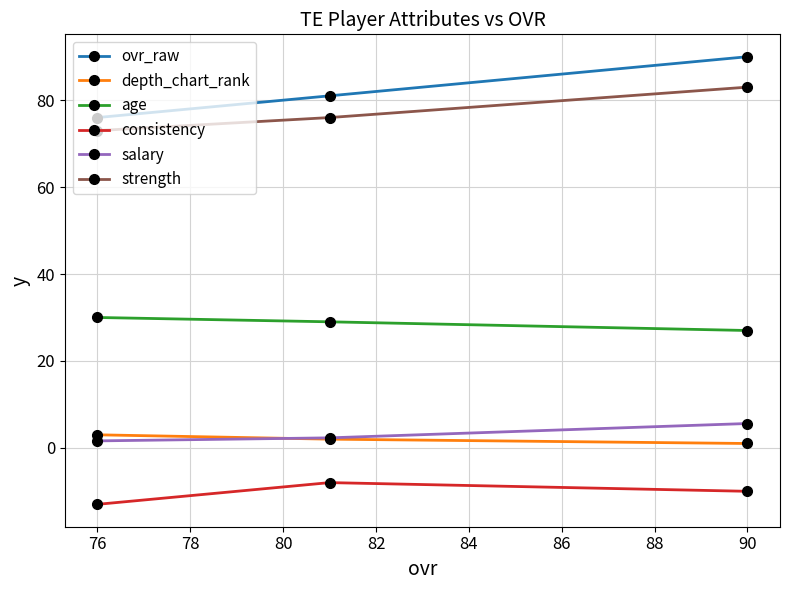

What is the maximum value shown in the chart?

90.0